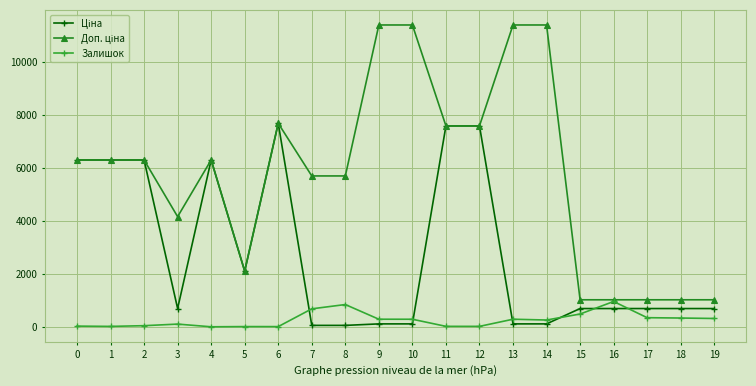

The value of Залишок at 10 is 289.0. True or false?

True